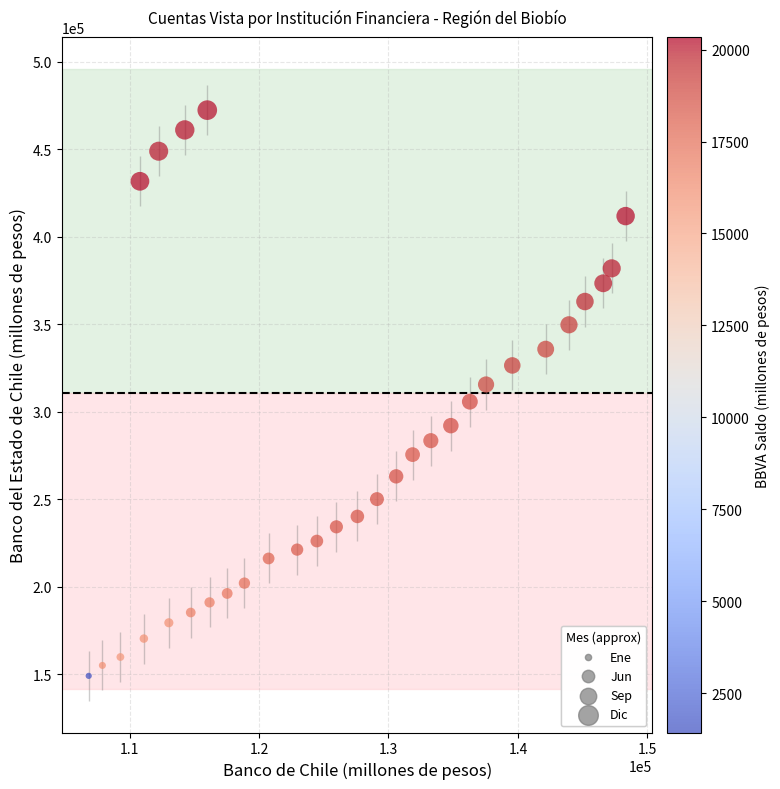

What is the range of X values (max minus min)?

41478